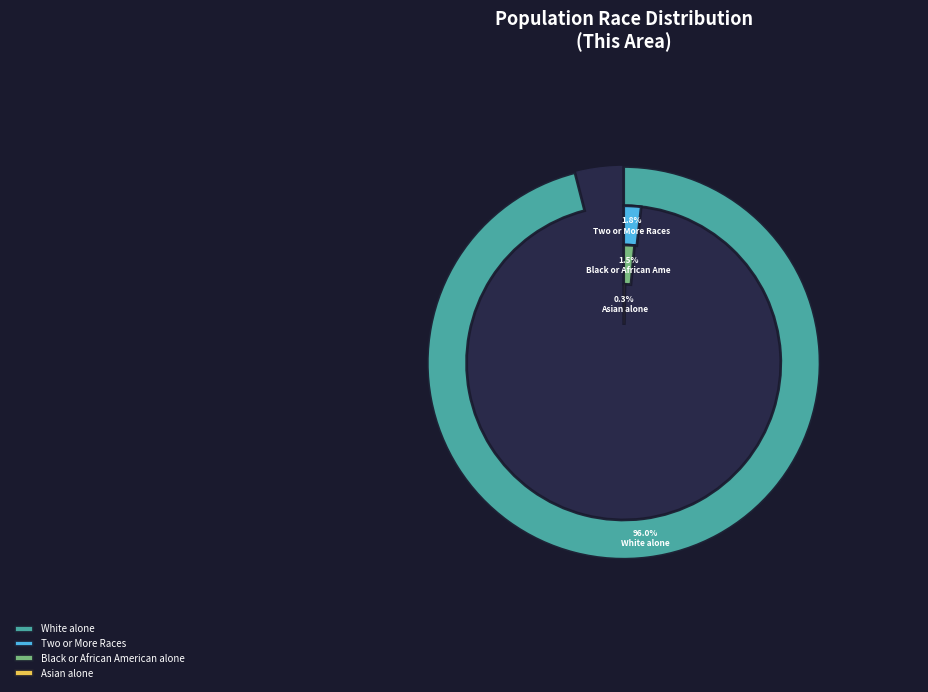

The American Indian and Alaska Native slice represents 0% of the pie. True or false?

True